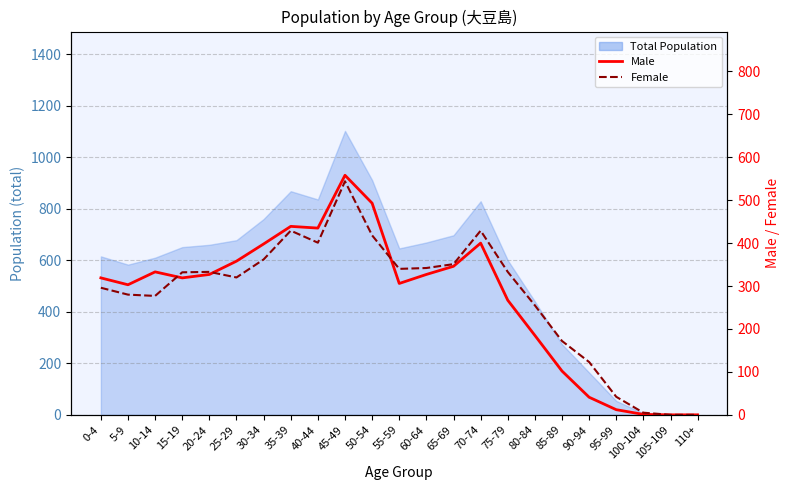

At which label does Female reach its peak?

45-49